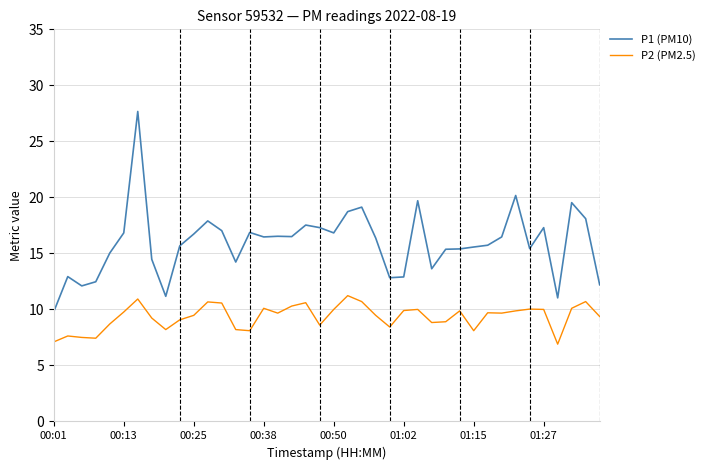

Which series has the largest range (max minus min)?

P1 (PM10)